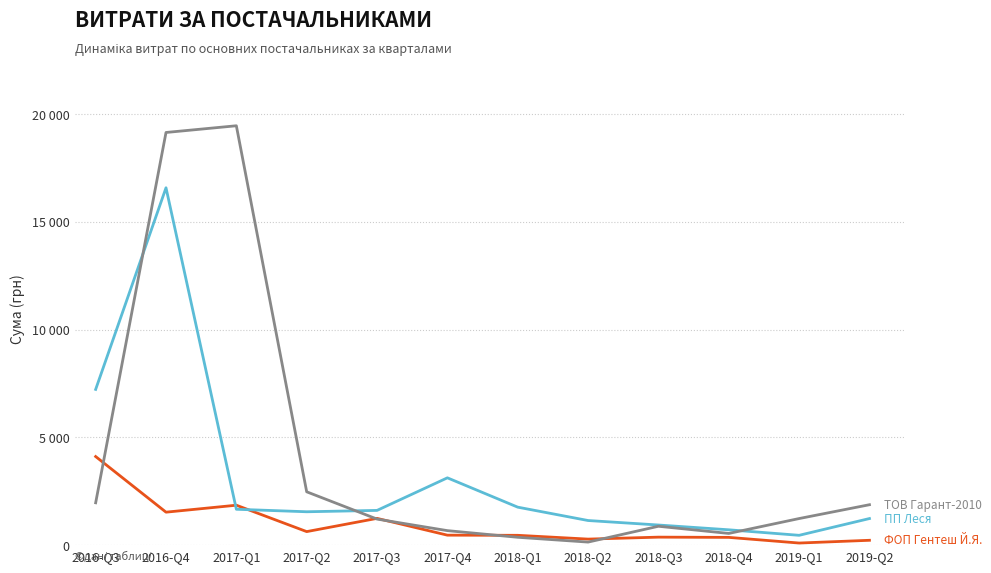

What is the total value across all series at 2016-Q3?

13303.3